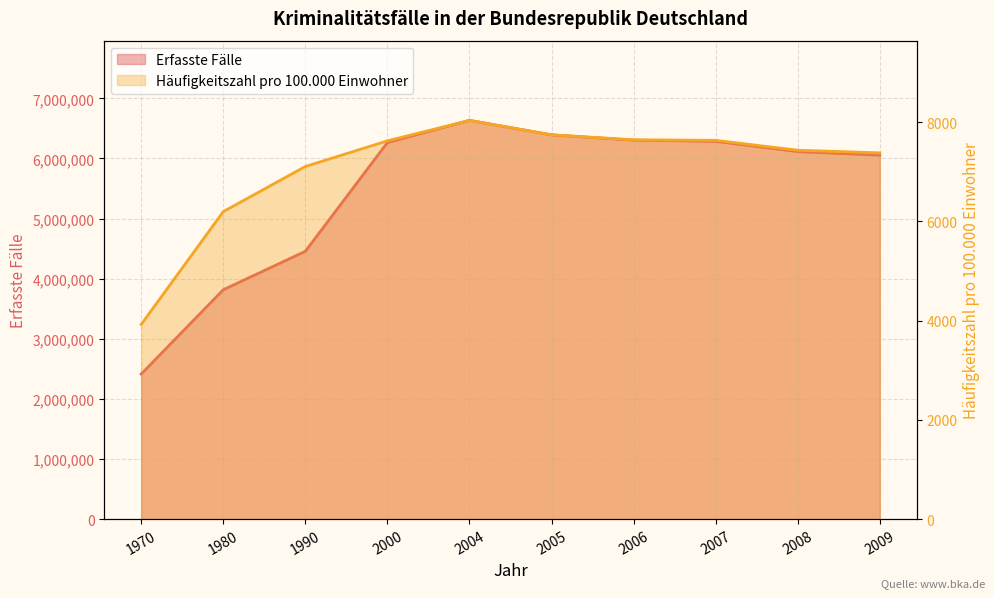

In Häufigkeitszahl pro 100.000 Einwohner, how many points are higher than both neighbors (excluding endpoints)?

1